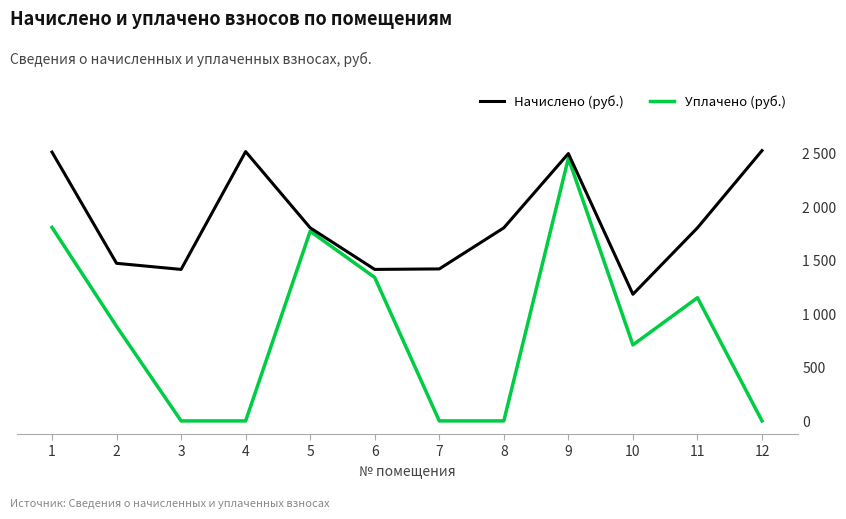

At which category does Начислено (руб.) reach its first local peak?

4